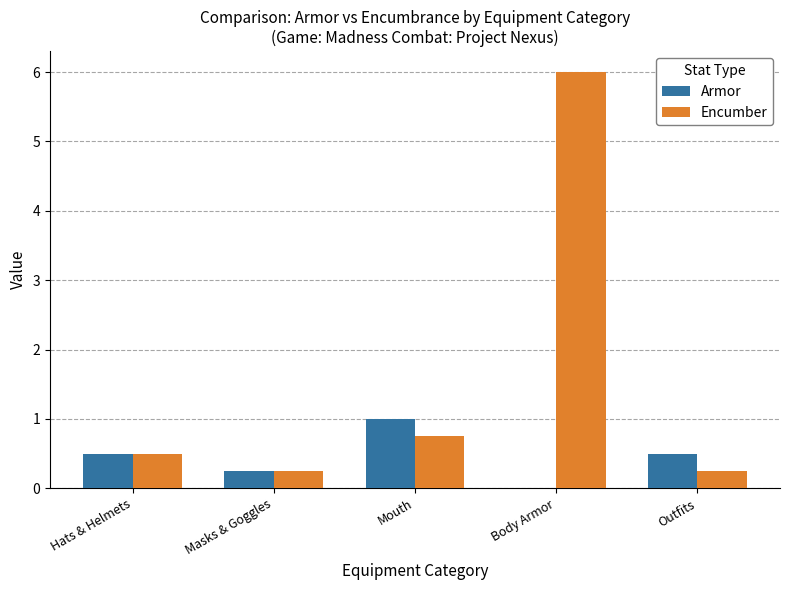

Which series has the largest total across all categories?

Encumber